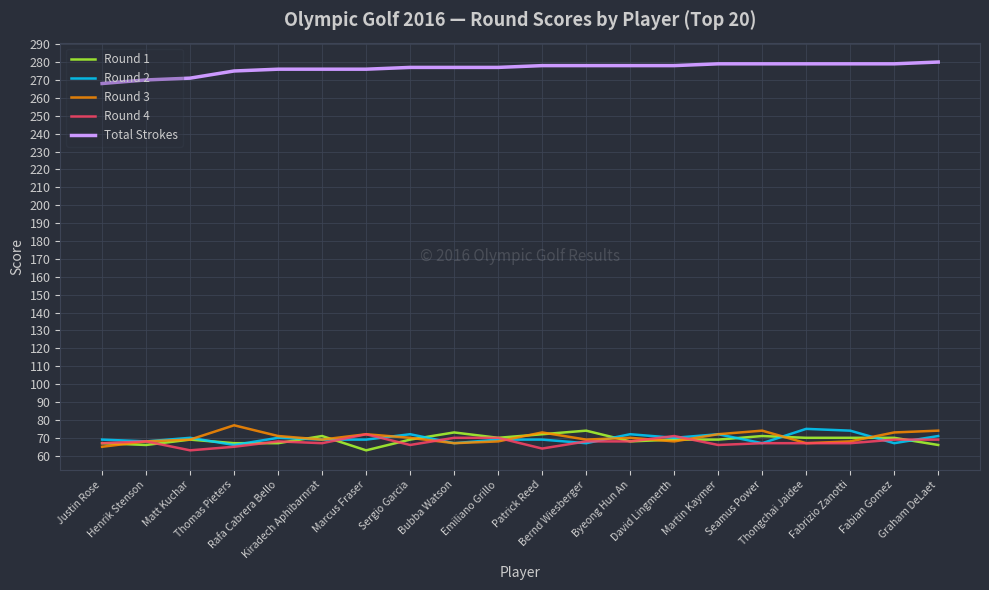

Reading right to left, transcribe all the data shown in this chart.

Round 1: Graham DeLaet=66	Fabian Gomez=70	Fabrizio Zanotti=70	Thongchai Jaidee=70	Seamus Power=71	Martin Kaymer=69	David Lingmerth=69	Byeong Hun An=68	Bernd Wiesberger=74	Patrick Reed=72	Emiliano Grillo=70	Bubba Watson=73	Sergio Garcia=69	Marcus Fraser=63	Kiradech Aphibarnrat=71	Rafa Cabrera Bello=67	Thomas Pieters=67	Matt Kuchar=69	Henrik Stenson=66	Justin Rose=67
Round 2: Graham DeLaet=71	Fabian Gomez=67	Fabrizio Zanotti=74	Thongchai Jaidee=75	Seamus Power=67	Martin Kaymer=72	David Lingmerth=70	Byeong Hun An=72	Bernd Wiesberger=67	Patrick Reed=69	Emiliano Grillo=69	Bubba Watson=67	Sergio Garcia=72	Marcus Fraser=69	Kiradech Aphibarnrat=69	Rafa Cabrera Bello=70	Thomas Pieters=66	Matt Kuchar=70	Henrik Stenson=68	Justin Rose=69
Round 3: Graham DeLaet=74	Fabian Gomez=73	Fabrizio Zanotti=68	Thongchai Jaidee=67	Seamus Power=74	Martin Kaymer=72	David Lingmerth=68	Byeong Hun An=70	Bernd Wiesberger=69	Patrick Reed=73	Emiliano Grillo=68	Bubba Watson=67	Sergio Garcia=70	Marcus Fraser=72	Kiradech Aphibarnrat=69	Rafa Cabrera Bello=71	Thomas Pieters=77	Matt Kuchar=69	Henrik Stenson=68	Justin Rose=65
Round 4: Graham DeLaet=69	Fabian Gomez=69	Fabrizio Zanotti=67	Thongchai Jaidee=67	Seamus Power=67	Martin Kaymer=66	David Lingmerth=71	Byeong Hun An=68	Bernd Wiesberger=68	Patrick Reed=64	Emiliano Grillo=70	Bubba Watson=70	Sergio Garcia=66	Marcus Fraser=72	Kiradech Aphibarnrat=67	Rafa Cabrera Bello=68	Thomas Pieters=65	Matt Kuchar=63	Henrik Stenson=68	Justin Rose=67
Total Strokes: Graham DeLaet=280	Fabian Gomez=279	Fabrizio Zanotti=279	Thongchai Jaidee=279	Seamus Power=279	Martin Kaymer=279	David Lingmerth=278	Byeong Hun An=278	Bernd Wiesberger=278	Patrick Reed=278	Emiliano Grillo=277	Bubba Watson=277	Sergio Garcia=277	Marcus Fraser=276	Kiradech Aphibarnrat=276	Rafa Cabrera Bello=276	Thomas Pieters=275	Matt Kuchar=271	Henrik Stenson=270	Justin Rose=268